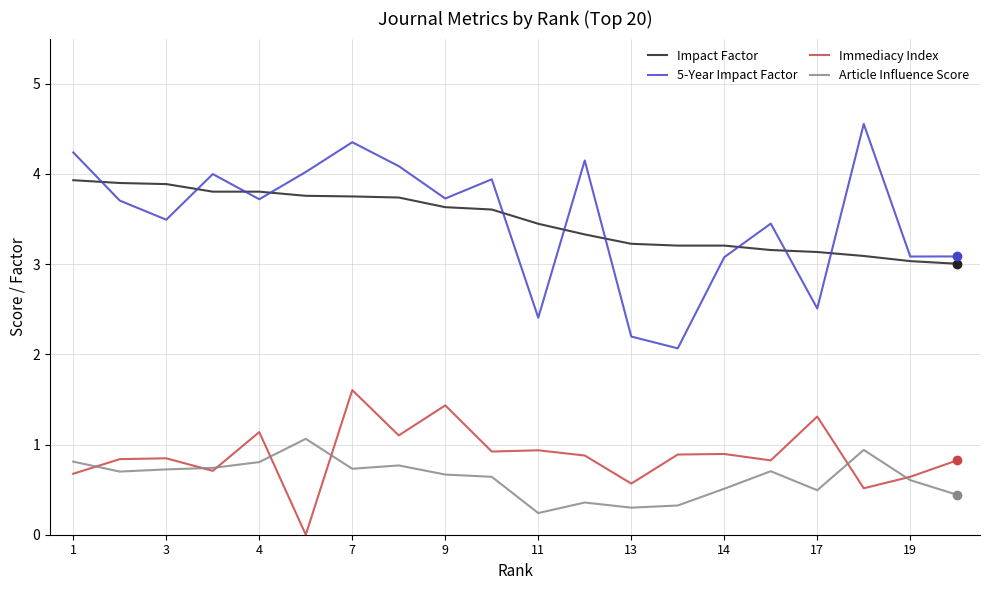

Rank the series by their maximum value, from highest to lowest.

5-Year Impact Factor, Impact Factor, Immediacy Index, Article Influence Score